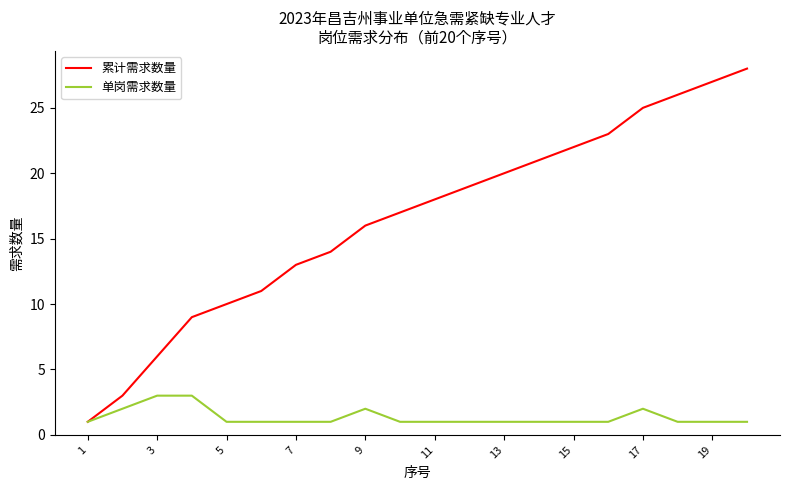

How many values in the 累计需求数量 series are below 18?

10